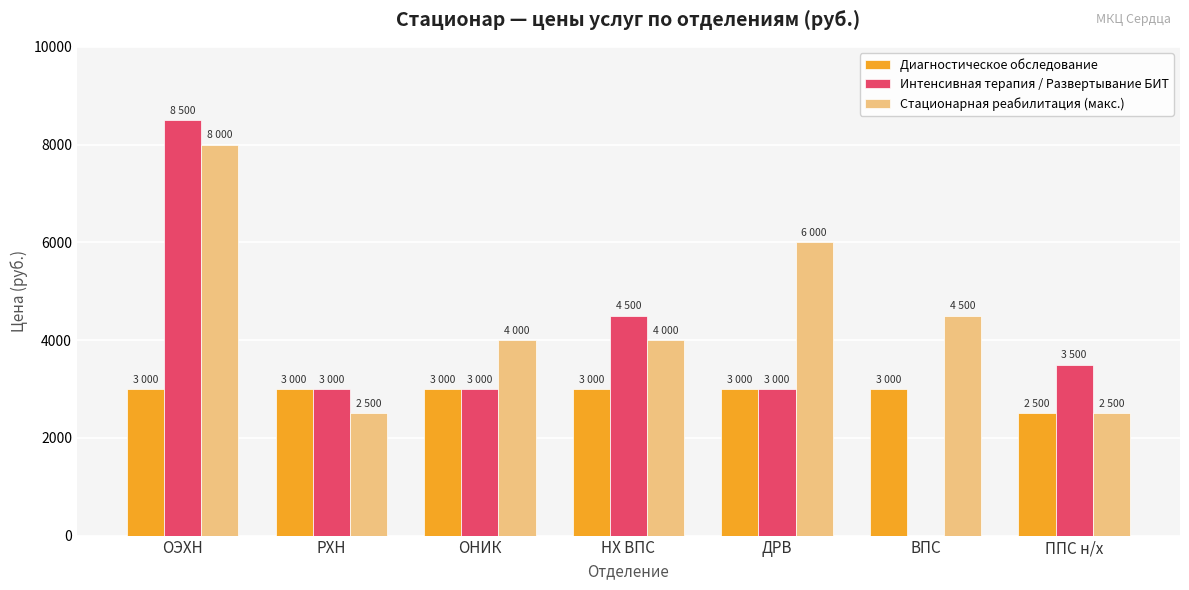

What is the sum of the Интенсивная терапия / Развертывание БИТ values at ОНИК and ДРВ?

6000